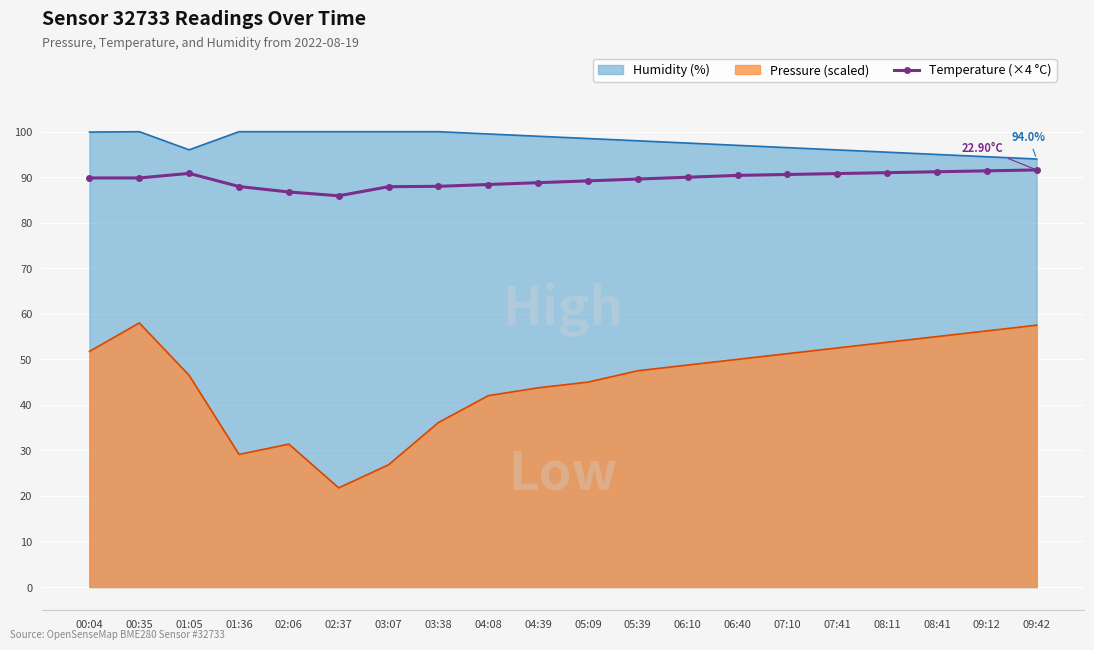

Which has a higher value, 00:04 or 04:39?

00:04